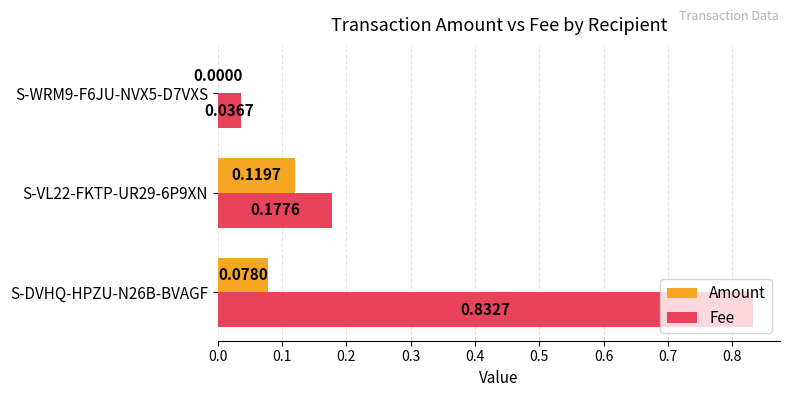

Which series changed the most between S-VL22-FKTP-UR29-6P9XN and S-WRM9-F6JU-NVX5-D7VXS?

Fee